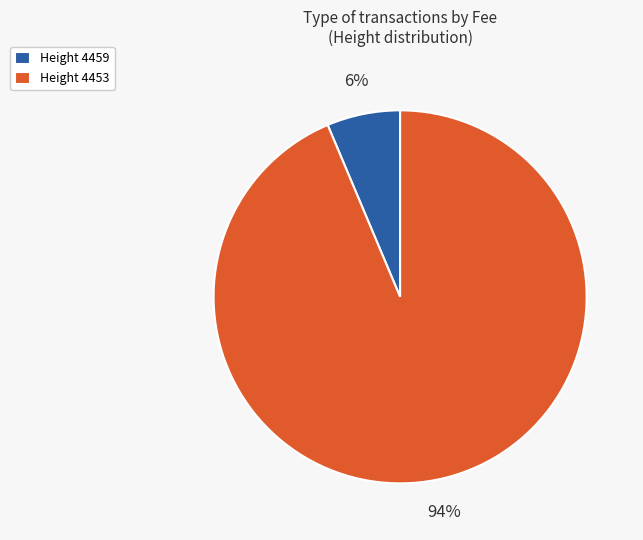

Which slice represents more than half of the pie?

Height 4453